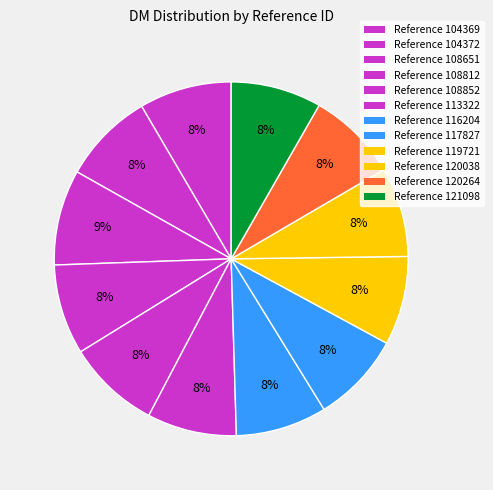

How many slices are in this pie chart?

12